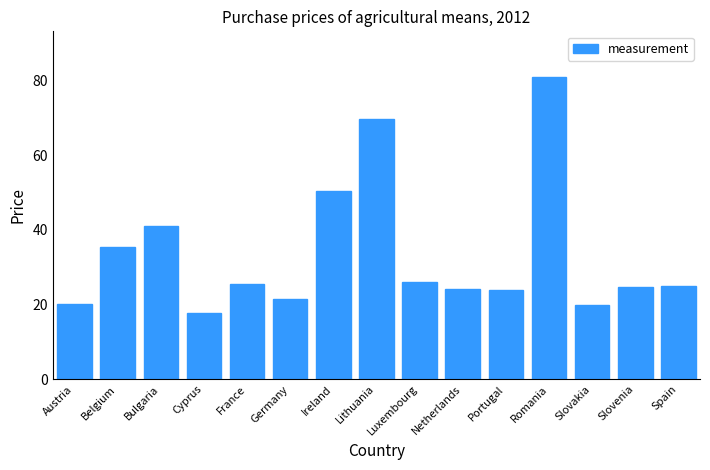

Which category has the highest value across all series?

Romania